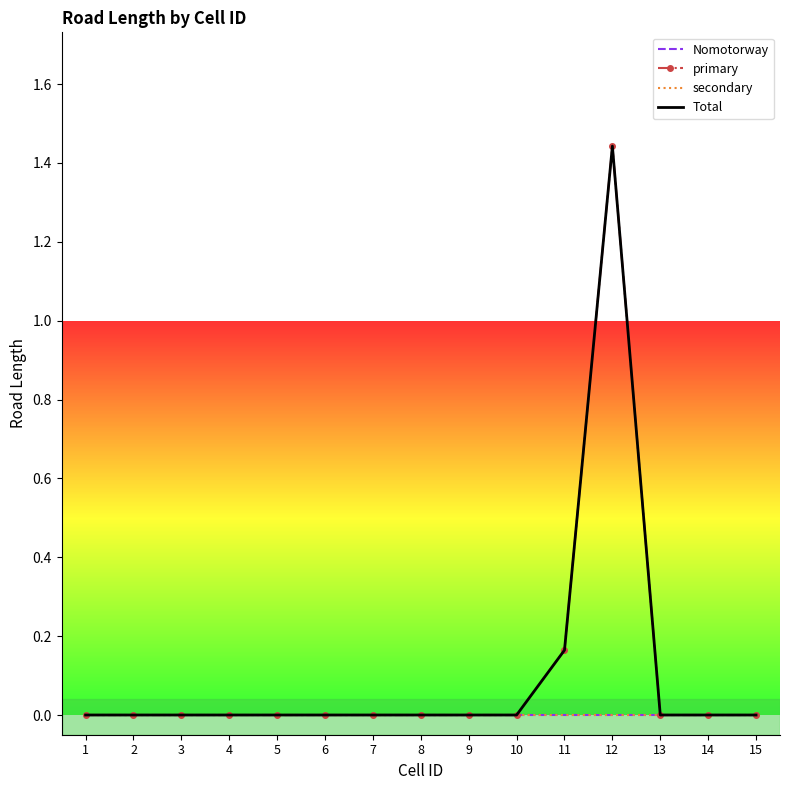

Which series has the largest range (max minus min)?

primary